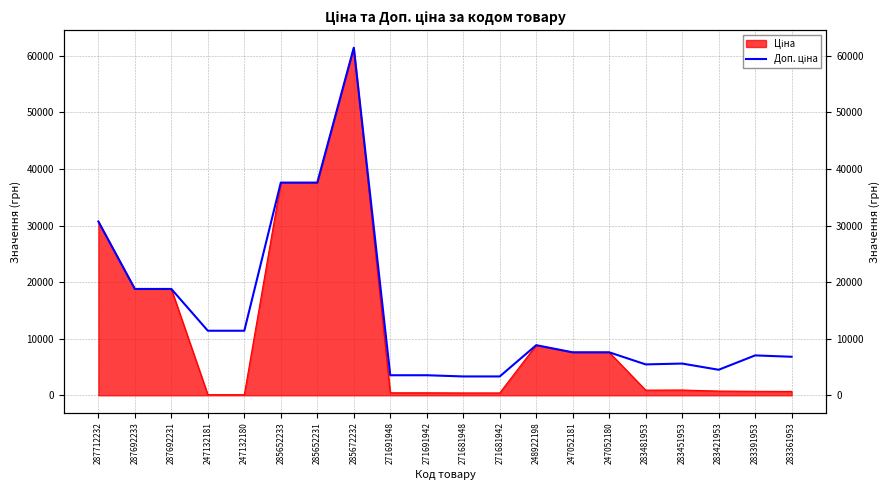

Which category has the highest value across all series?

285672232